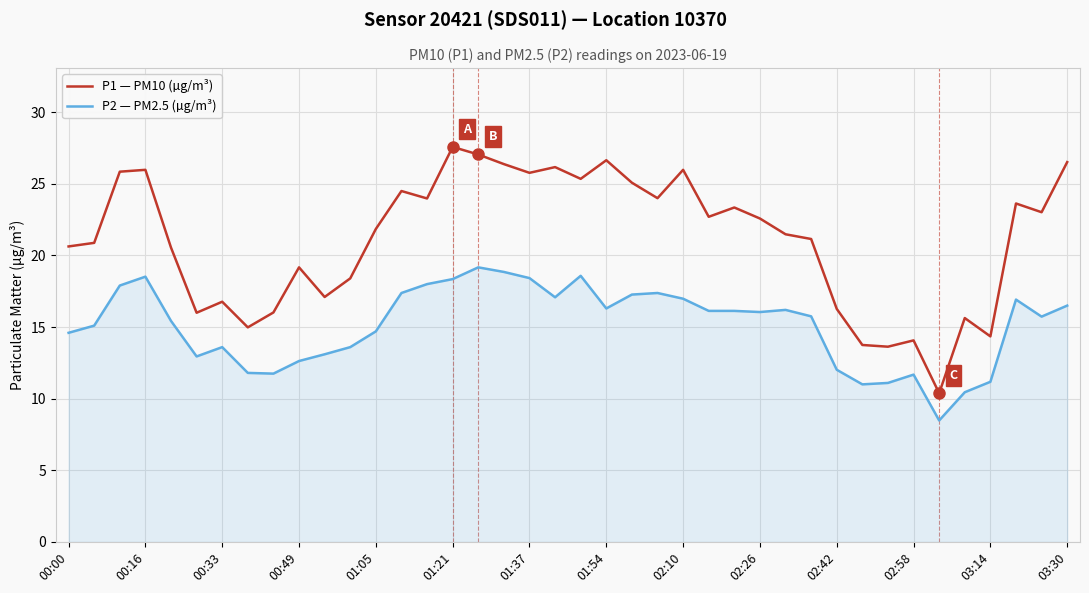

True or false: P1 — PM10 (µg/m³) and P2 — PM2.5 (µg/m³) intersect in this chart.

False